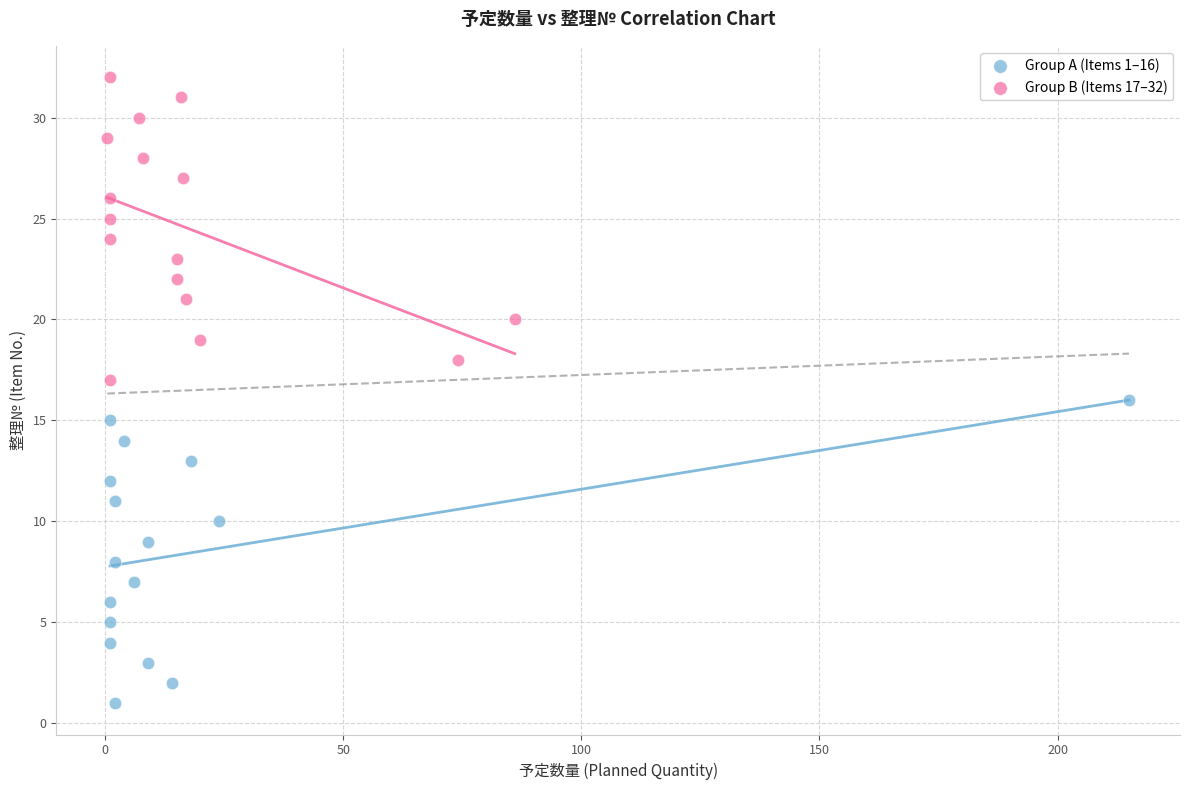

Which series contains the highest Y value?

Group B (Items 17–32)